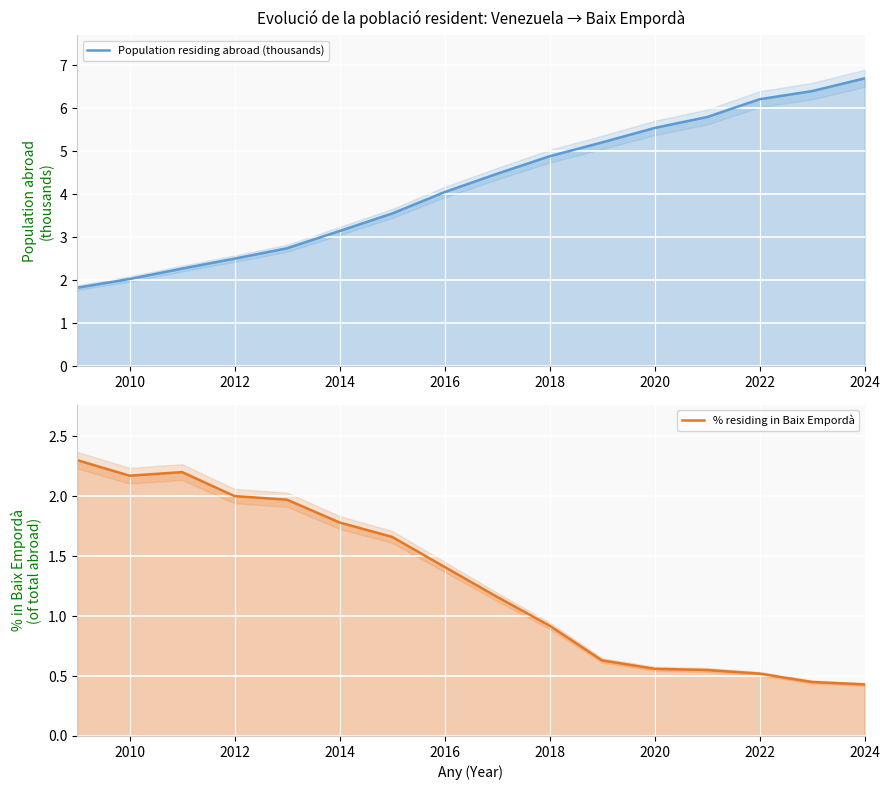

List the series in order of their peak value, lowest first.

% residing in Baix Empordà, Population residing abroad (thousands)